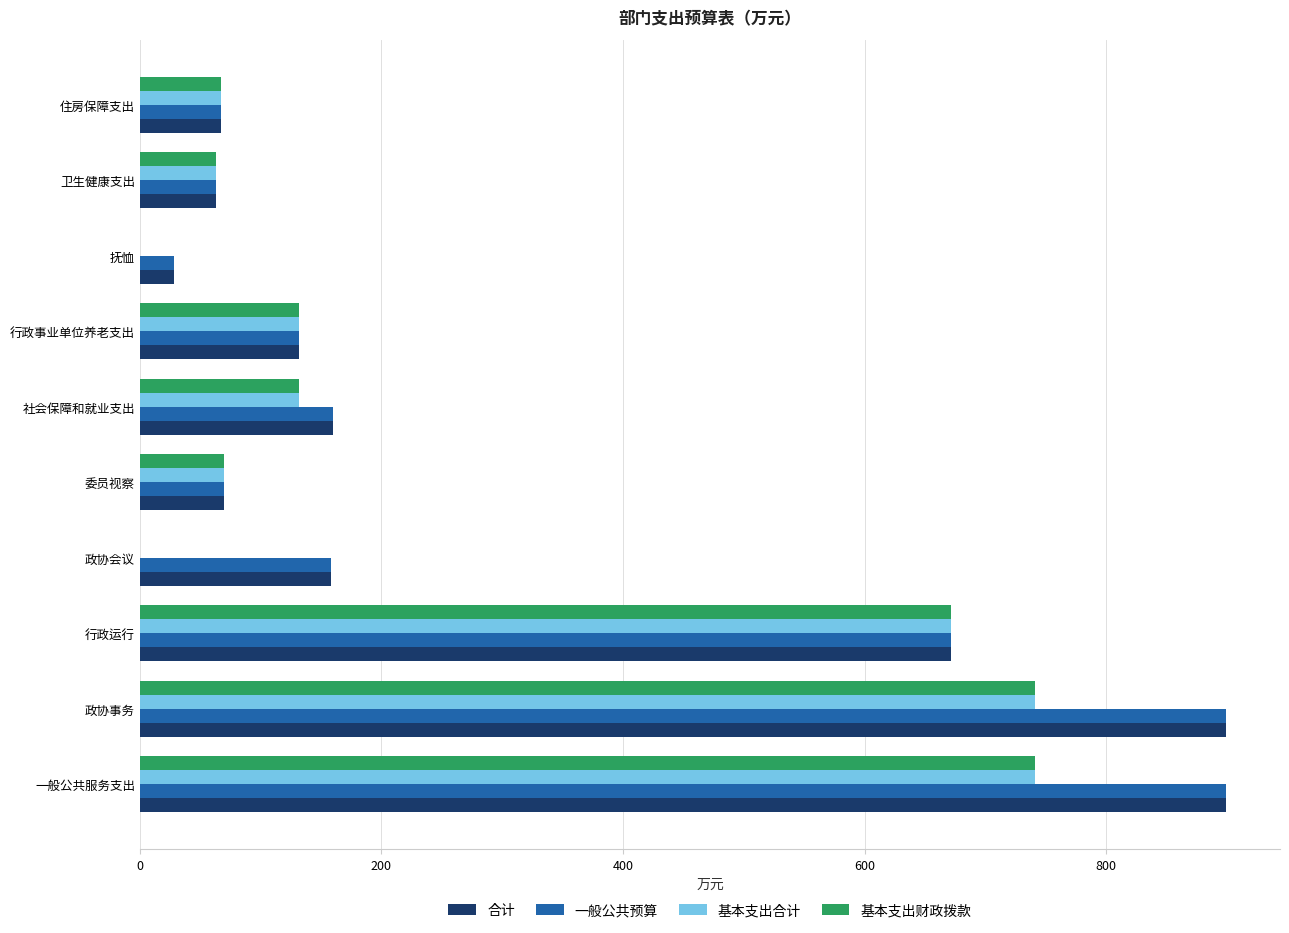

True or false: 合计 has a value of 67.6 at 住房保障支出.

True